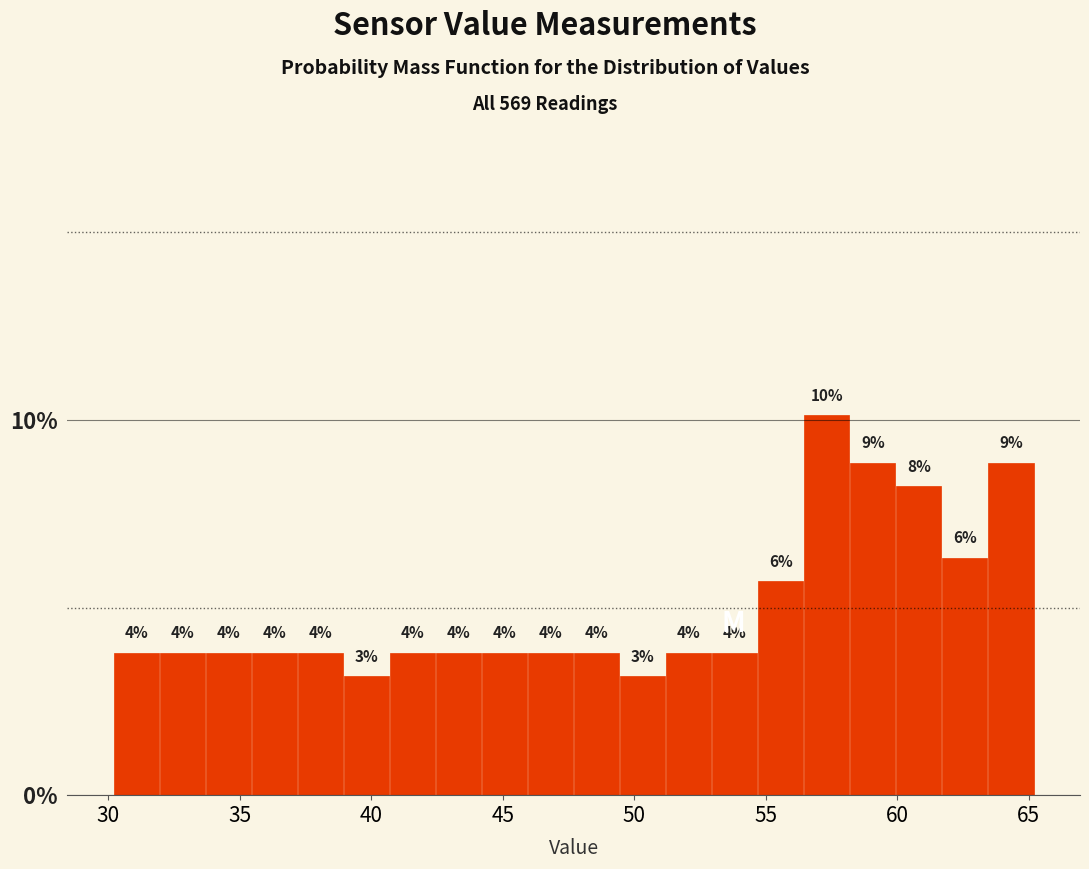

Around what value on the x-axis is the tallest bar? Give the approximate position of its centre, as read against the axis.

57.5